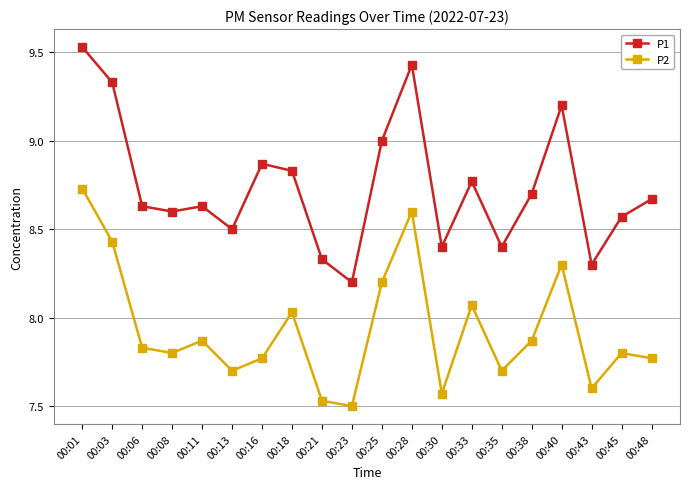

True or false: P1 has a value of 3.5 at 00:33.

False